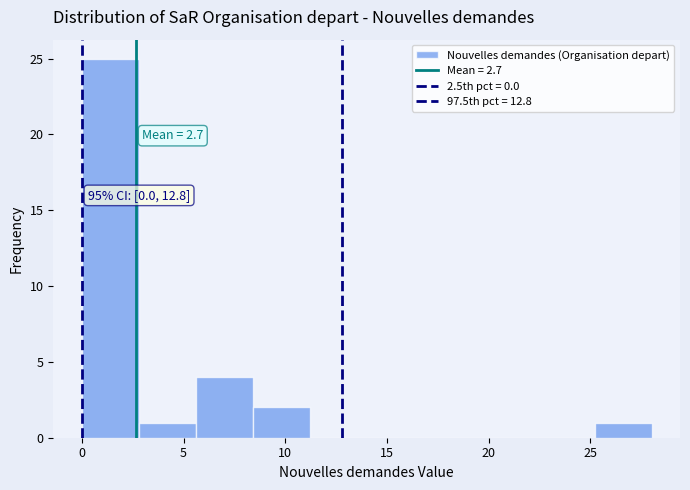

Which range on the x-axis has the tallest bar?

0.0 to 2.8